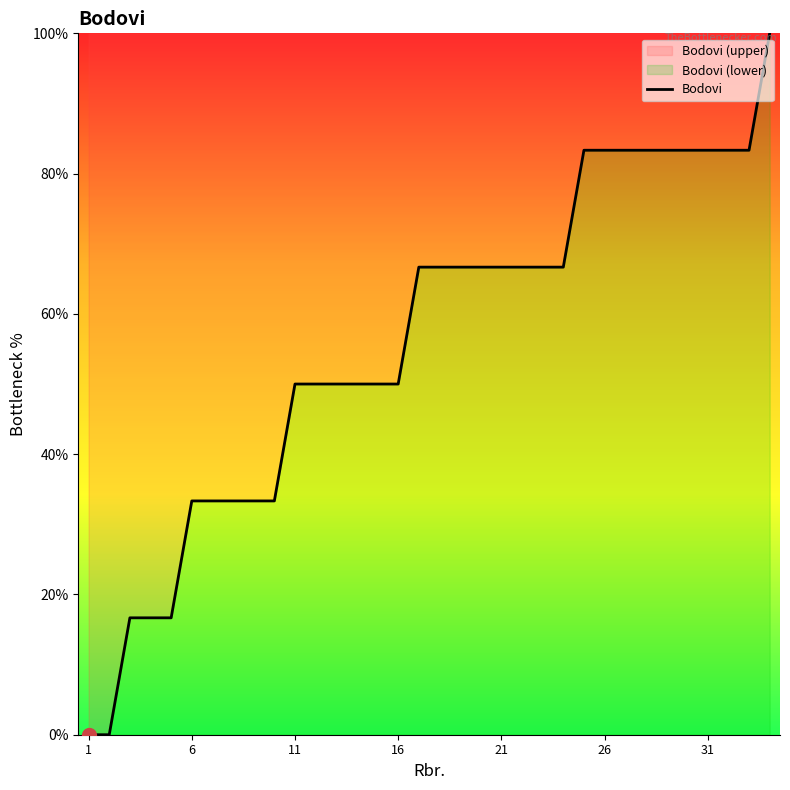

What is the difference between the maximum and minimum values?

100.0